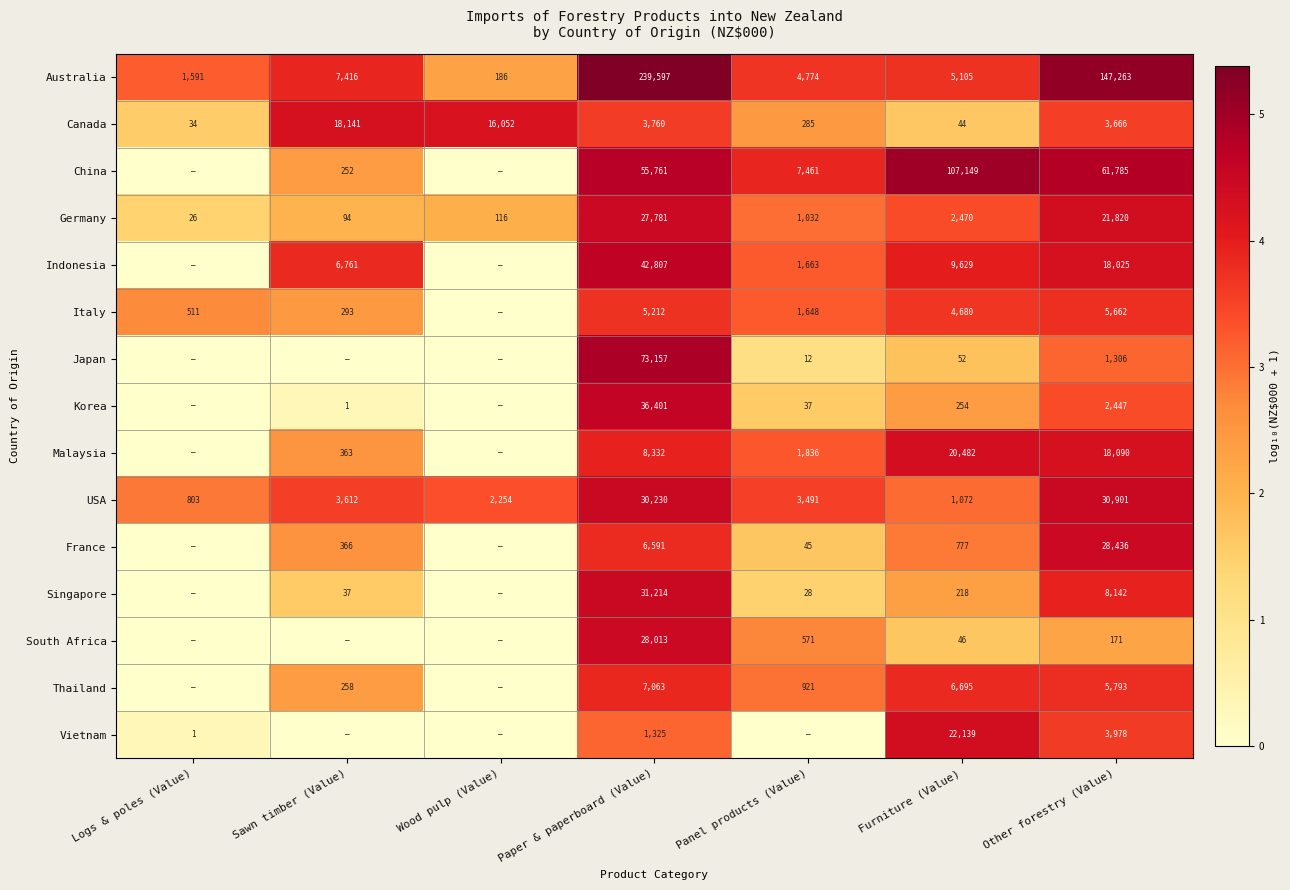

Is the value of Australia at Wood pulp (Value) greater than the value of Japan at Other forestry (Value)?

No